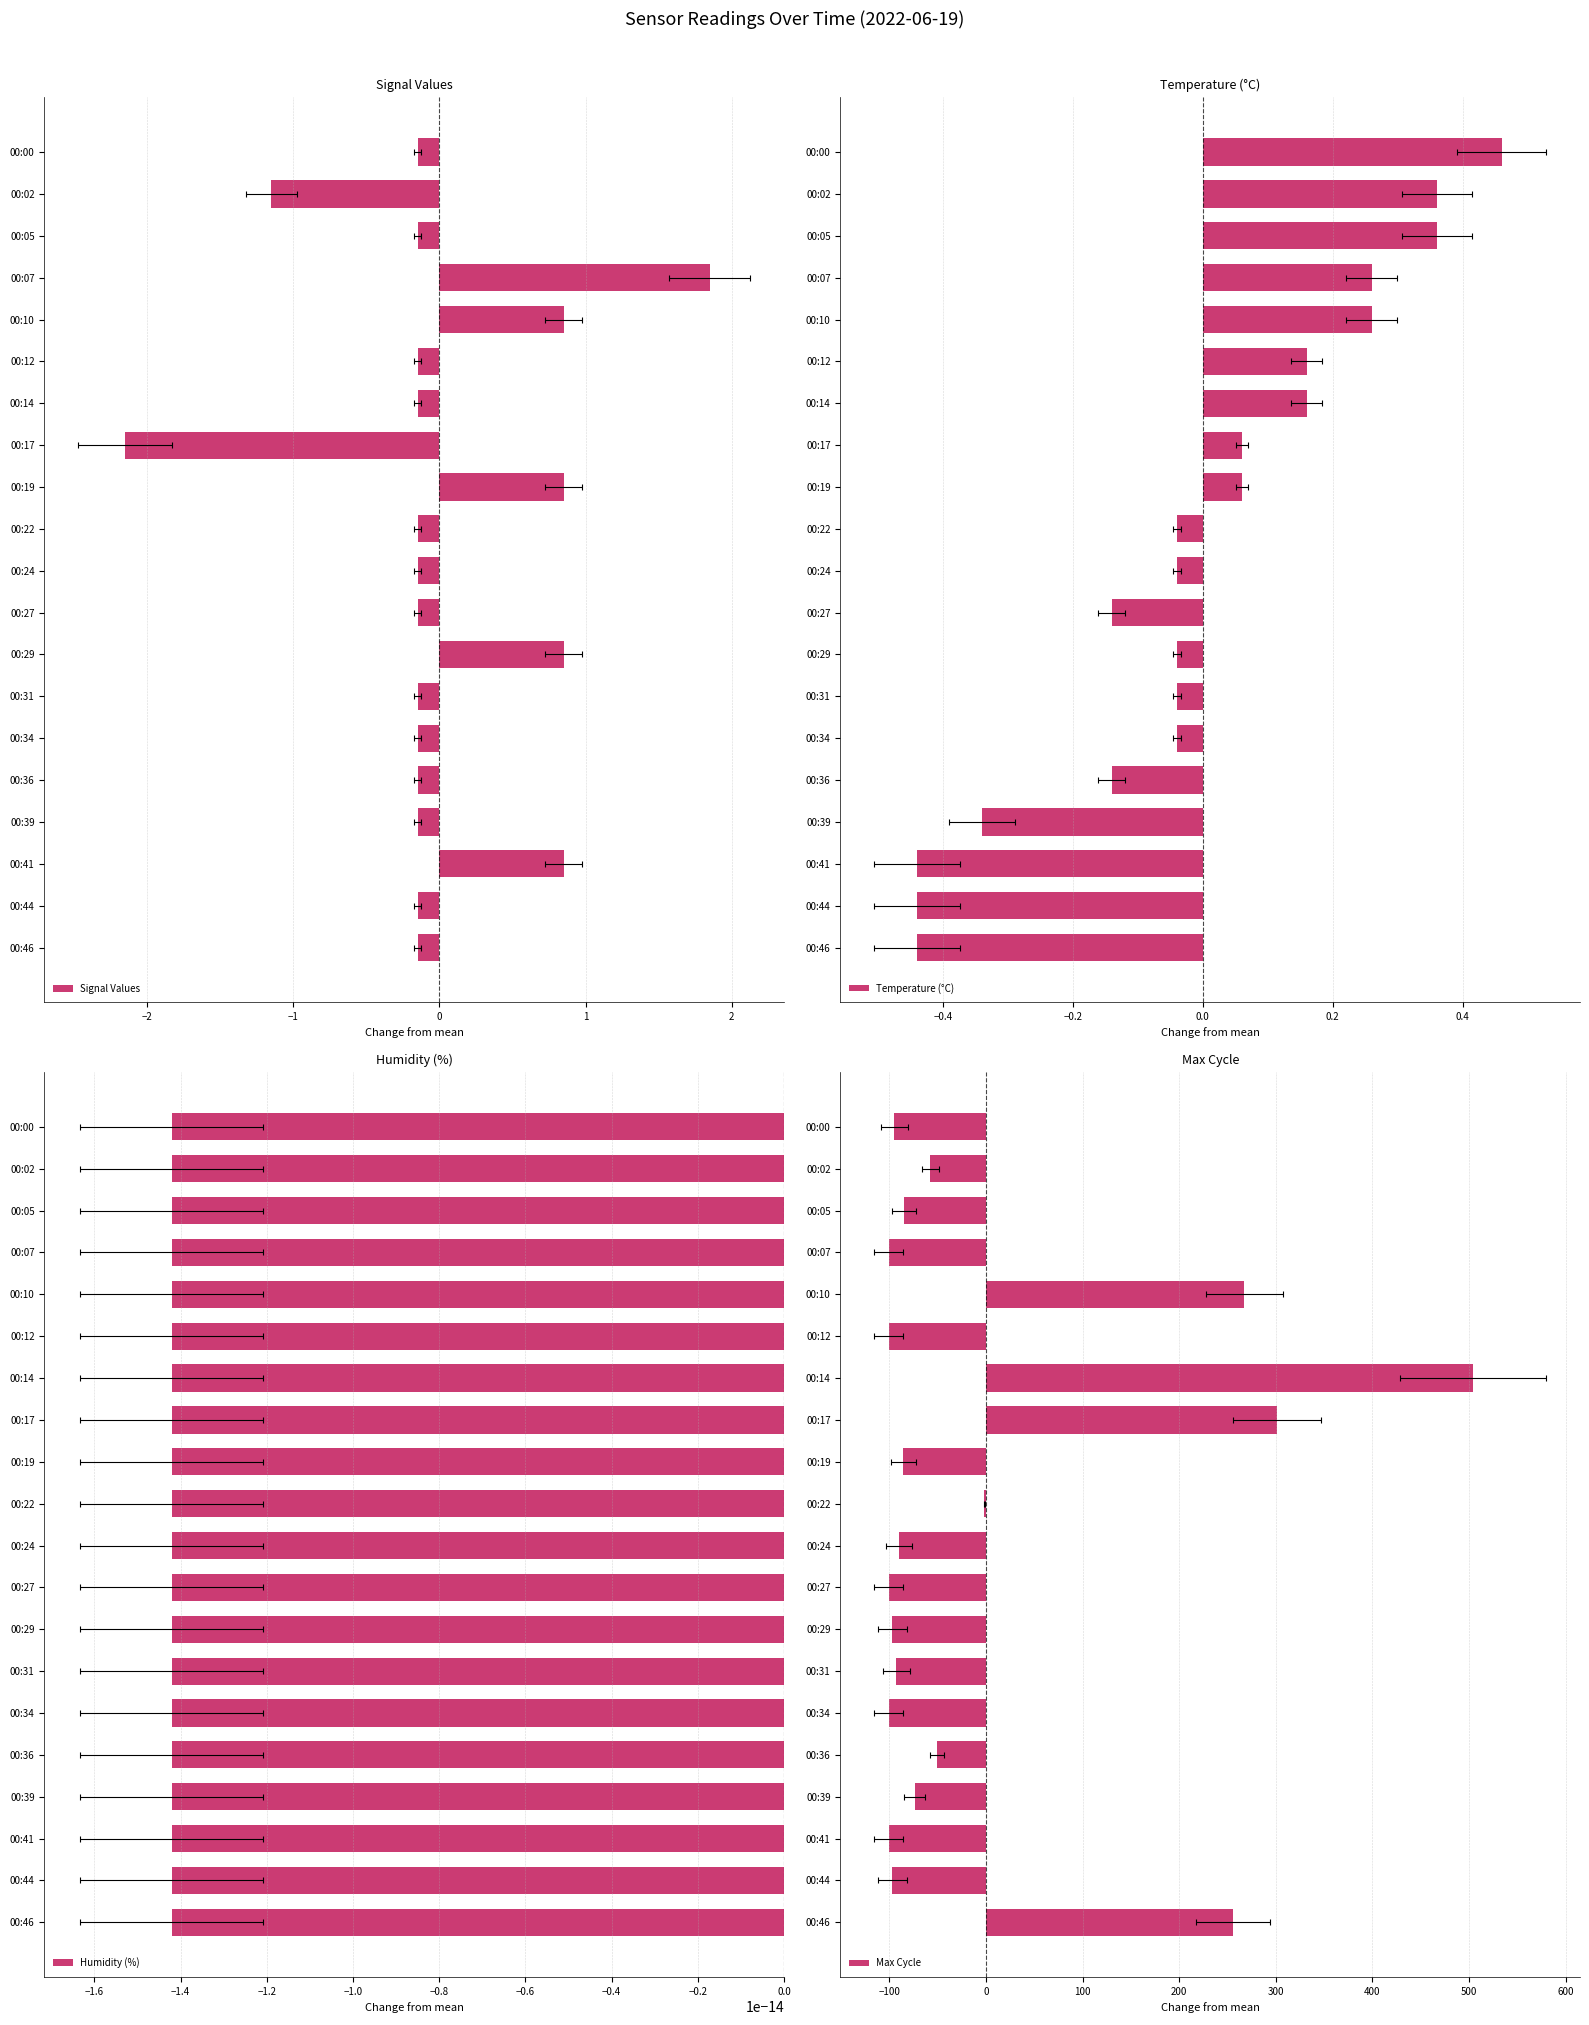

What is the difference between the second highest and minimum values in the Max Cycle series?

402.0